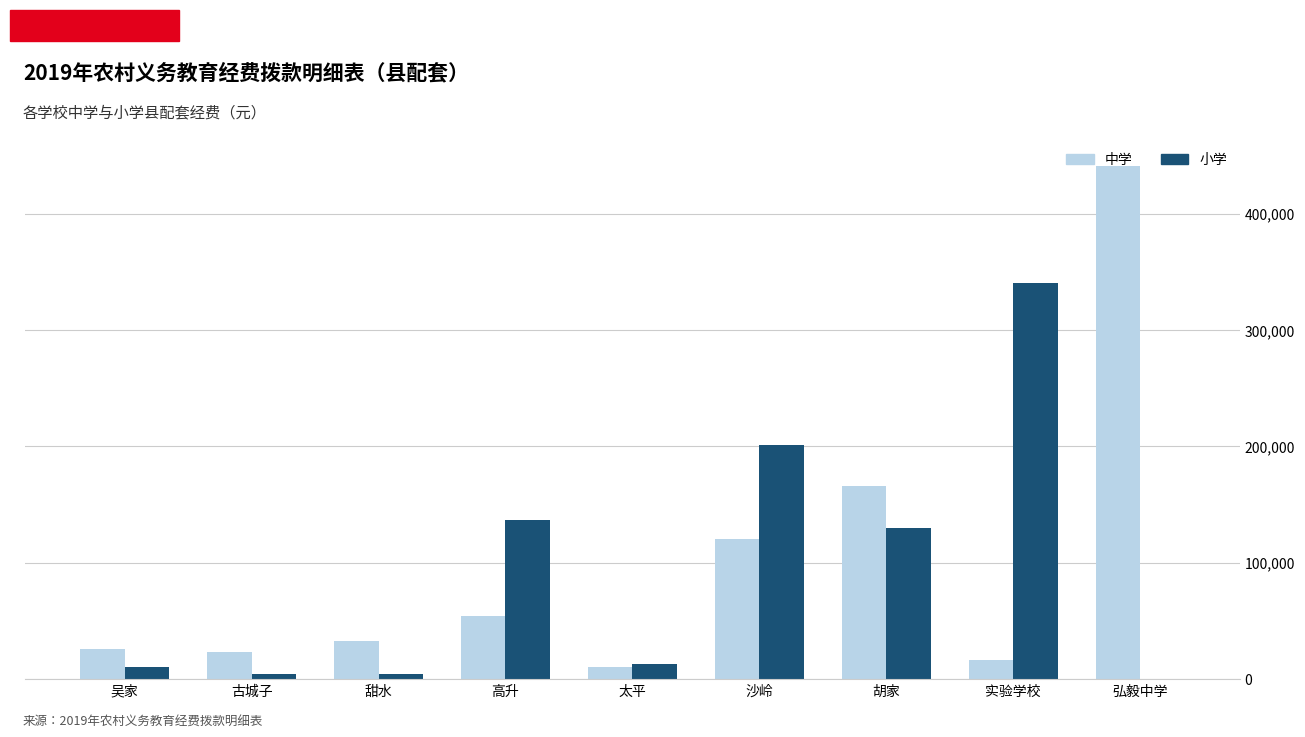

What is the sum of the 中学 values at 太平 and 吴家?

36505